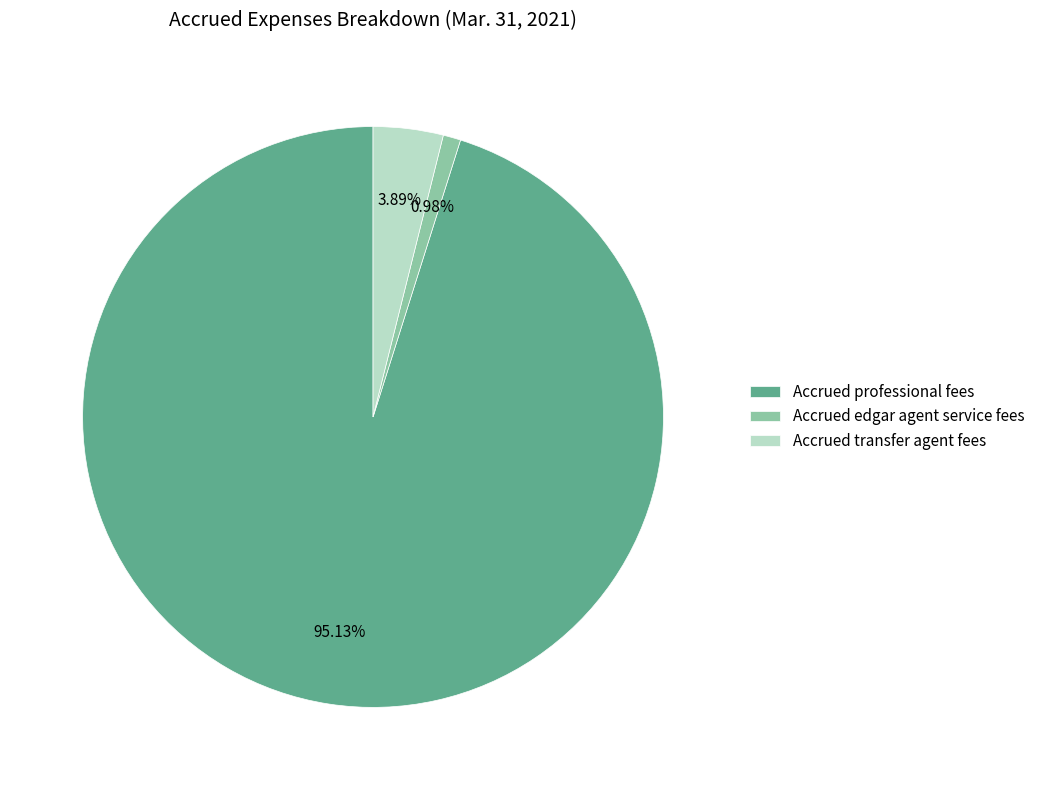

To the nearest percent, what is the combined percentage of Accrued professional fees and Accrued edgar agent service fees?

96%